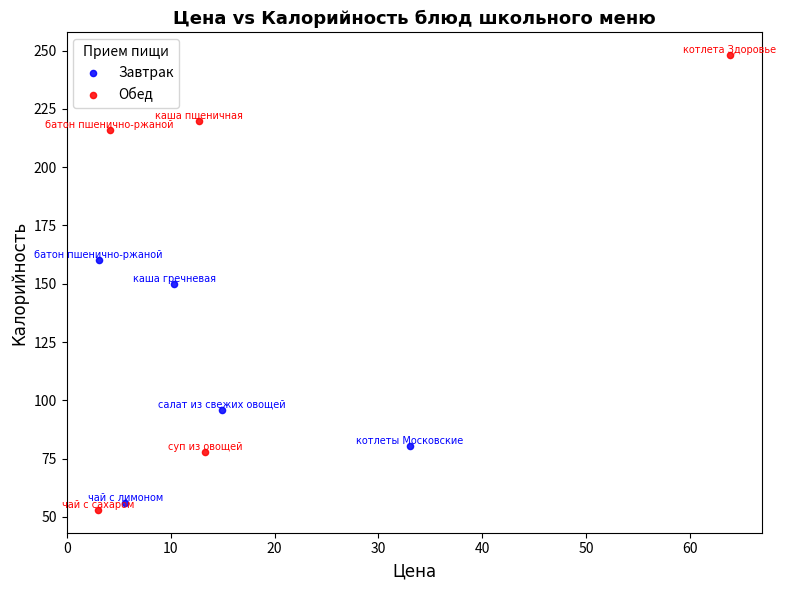

What are all the series names shown in the legend?

Завтрак, Обед